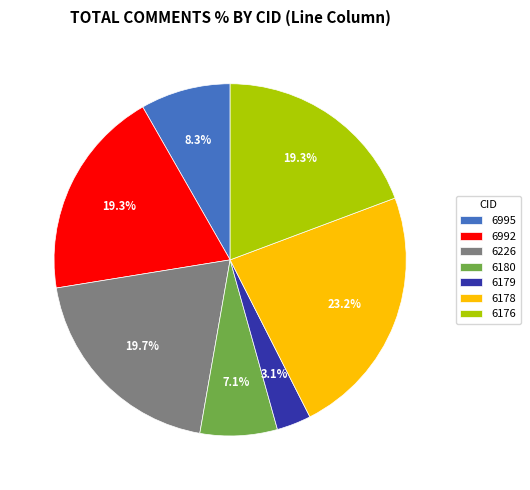

To the nearest percent, what is the average slice percentage?

14%